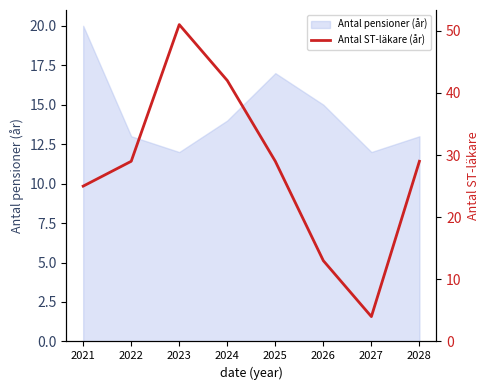

Is it true that the value at 2028 is 29?

True